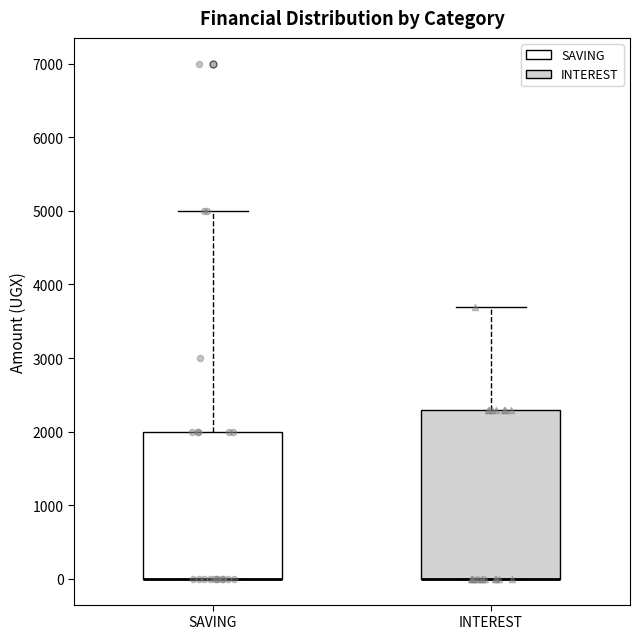

Comparing the boxes themselves (not the whiskers), which one is the tallest?

INTEREST